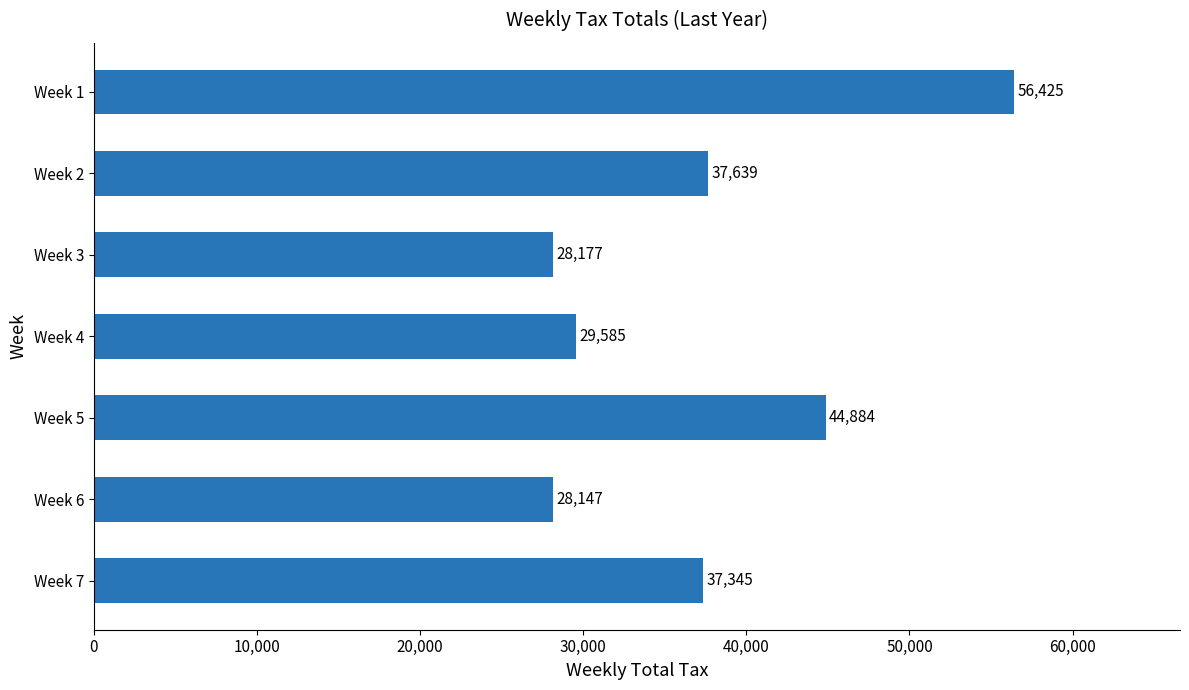

Reading bottom to top, transcribe all the data shown in this chart.

37345	28147	44884	29585	28177	37639	56425